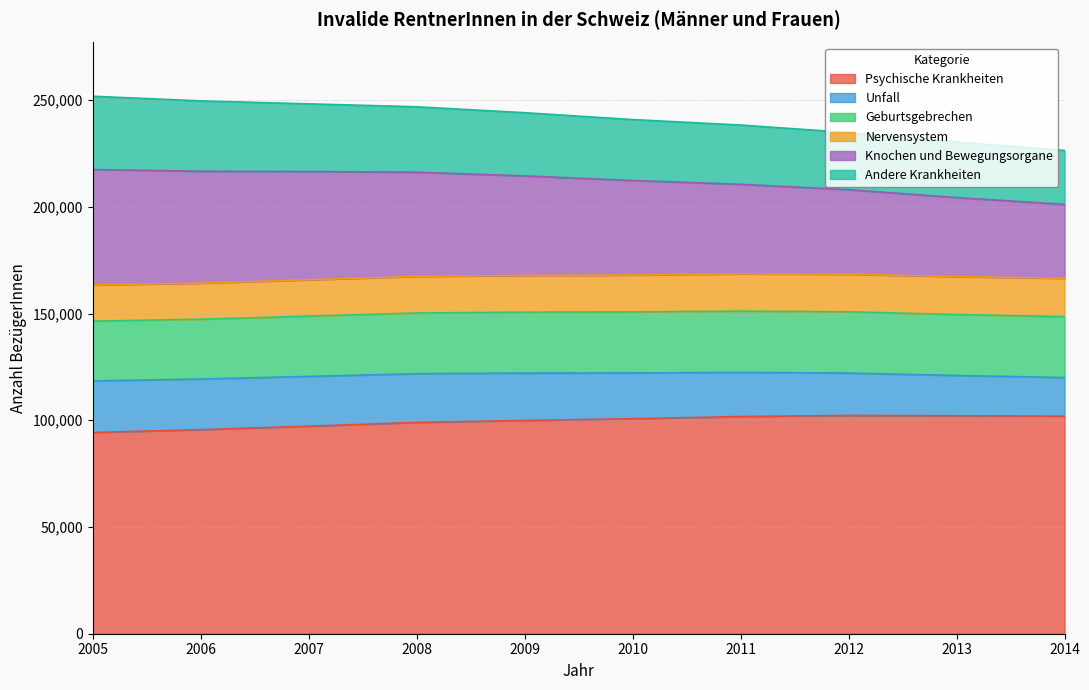

True or false: Psychische Krankheiten has more than 1 points higher than both neighbors.

False